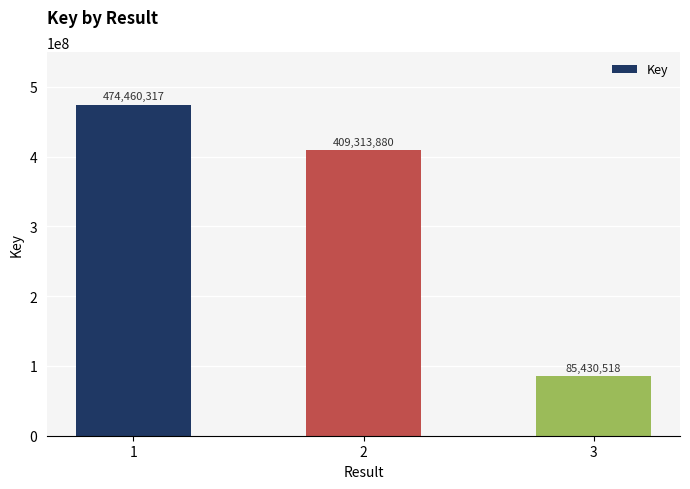

What is the sum of all values?

969204715